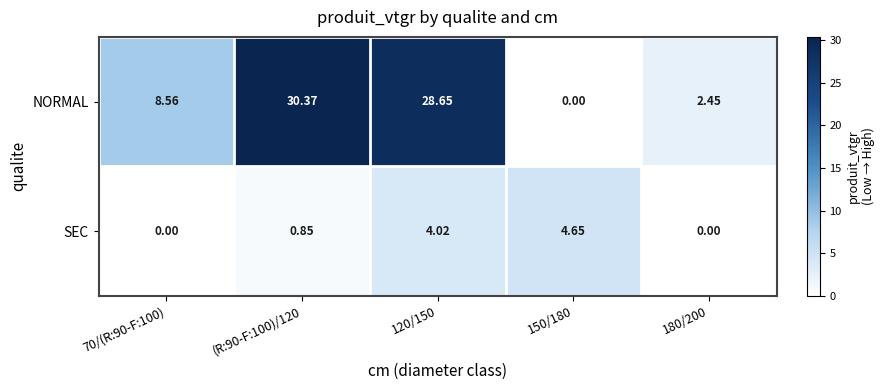

Rank the series by their average value, from lowest to highest.

SEC, NORMAL